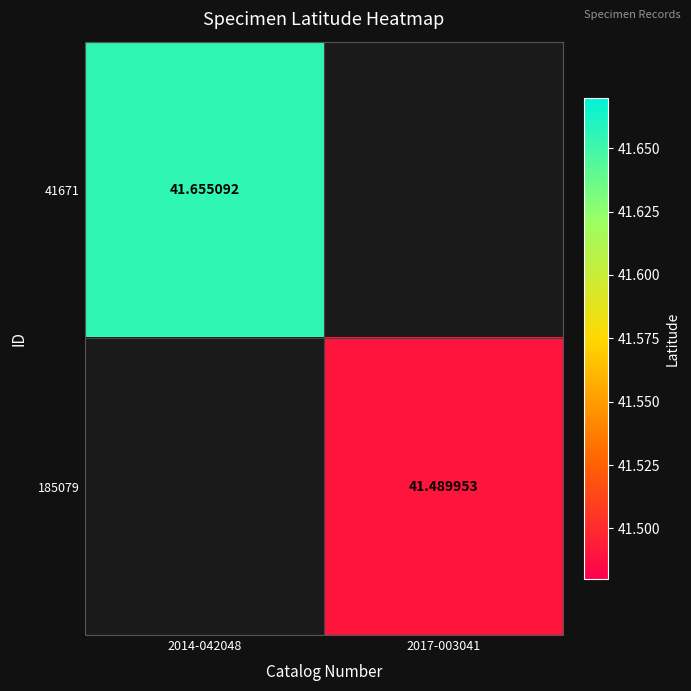

Is the value of 41671 at 2014-042048 greater than the value of 185079 at 2017-003041?

Yes